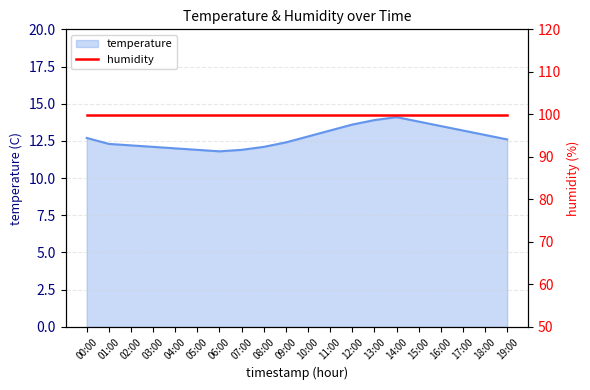

What is the greatest value displayed?

14.1